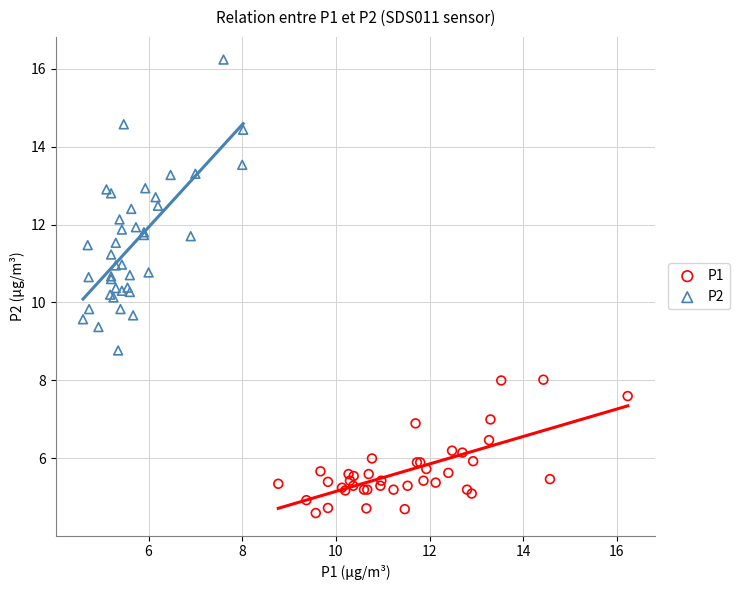

Which series contains the highest Y value?

P2